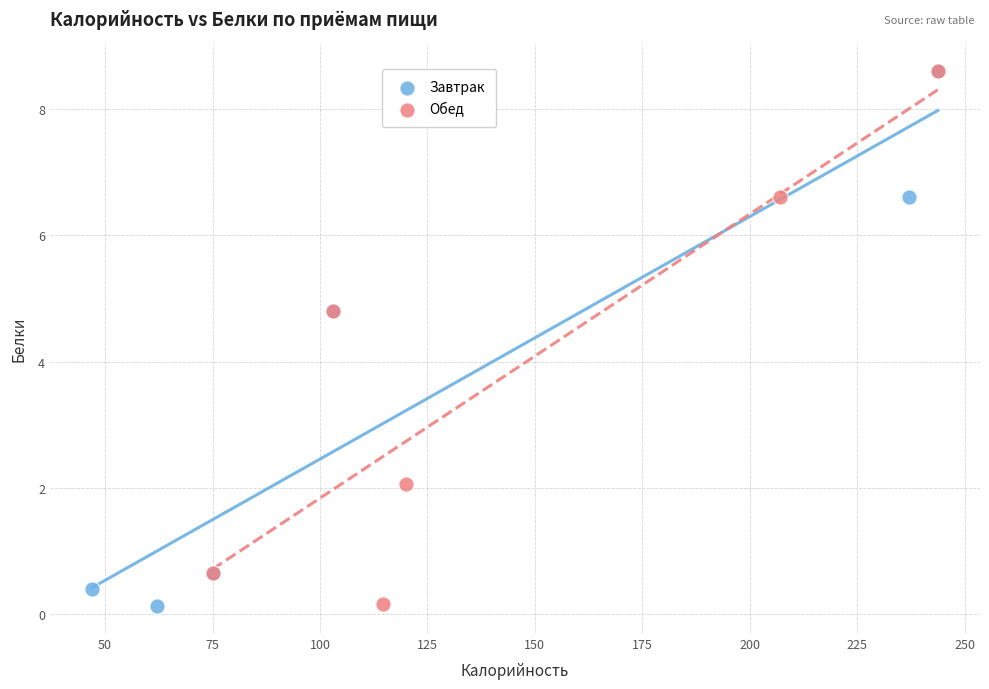

What are all the series names shown in the legend?

Завтрак, Обед